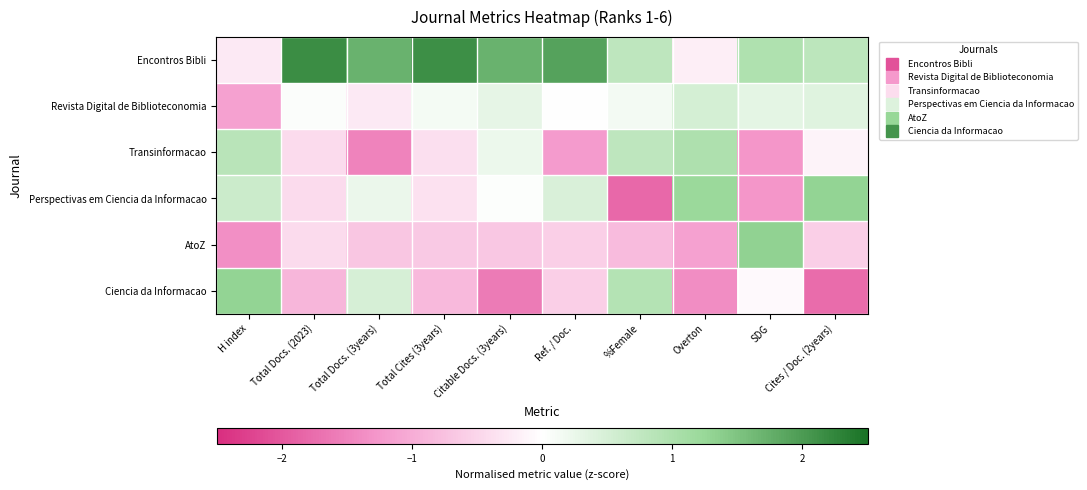

At which category is the sum across all series the highest?

Total Docs. (3years)